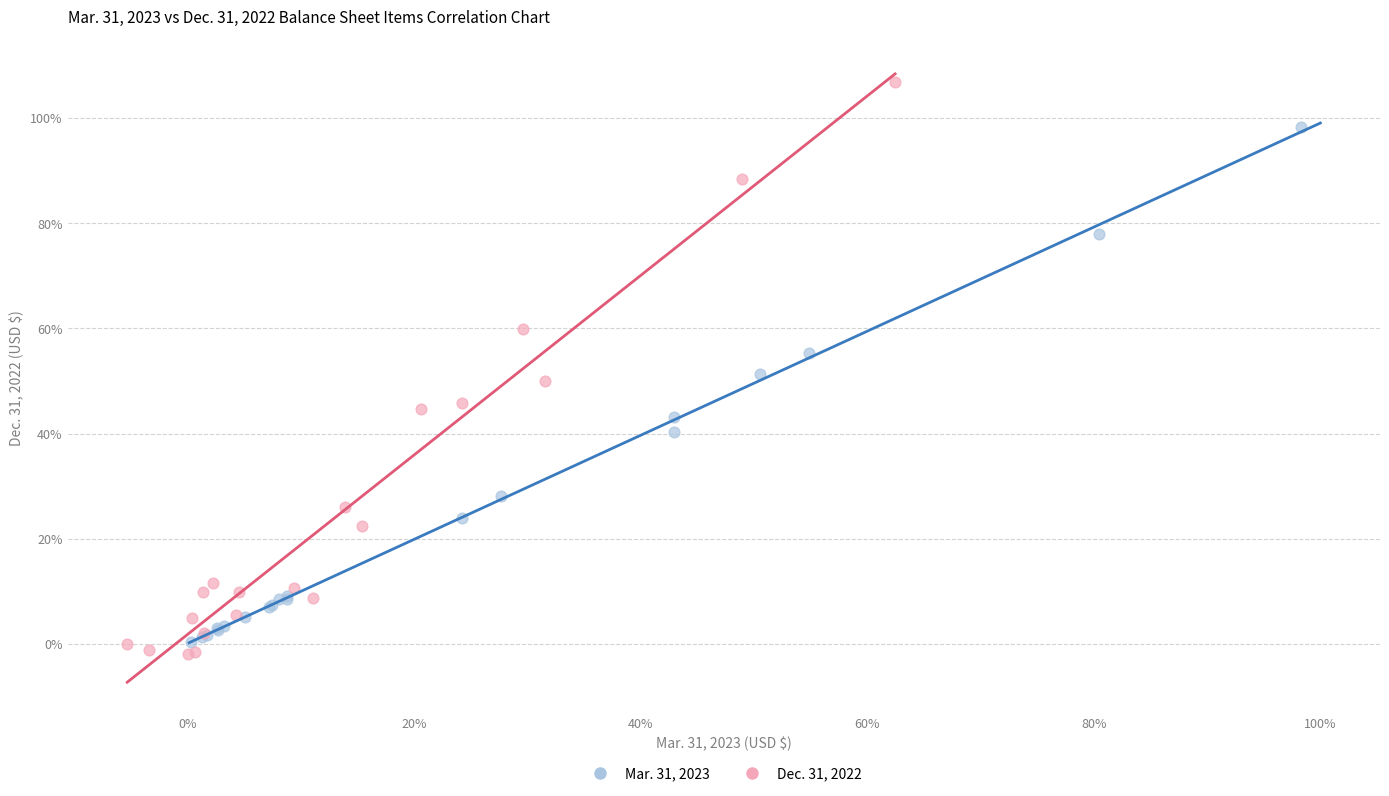

Which series contains the lowest Y value?

Dec. 31, 2022